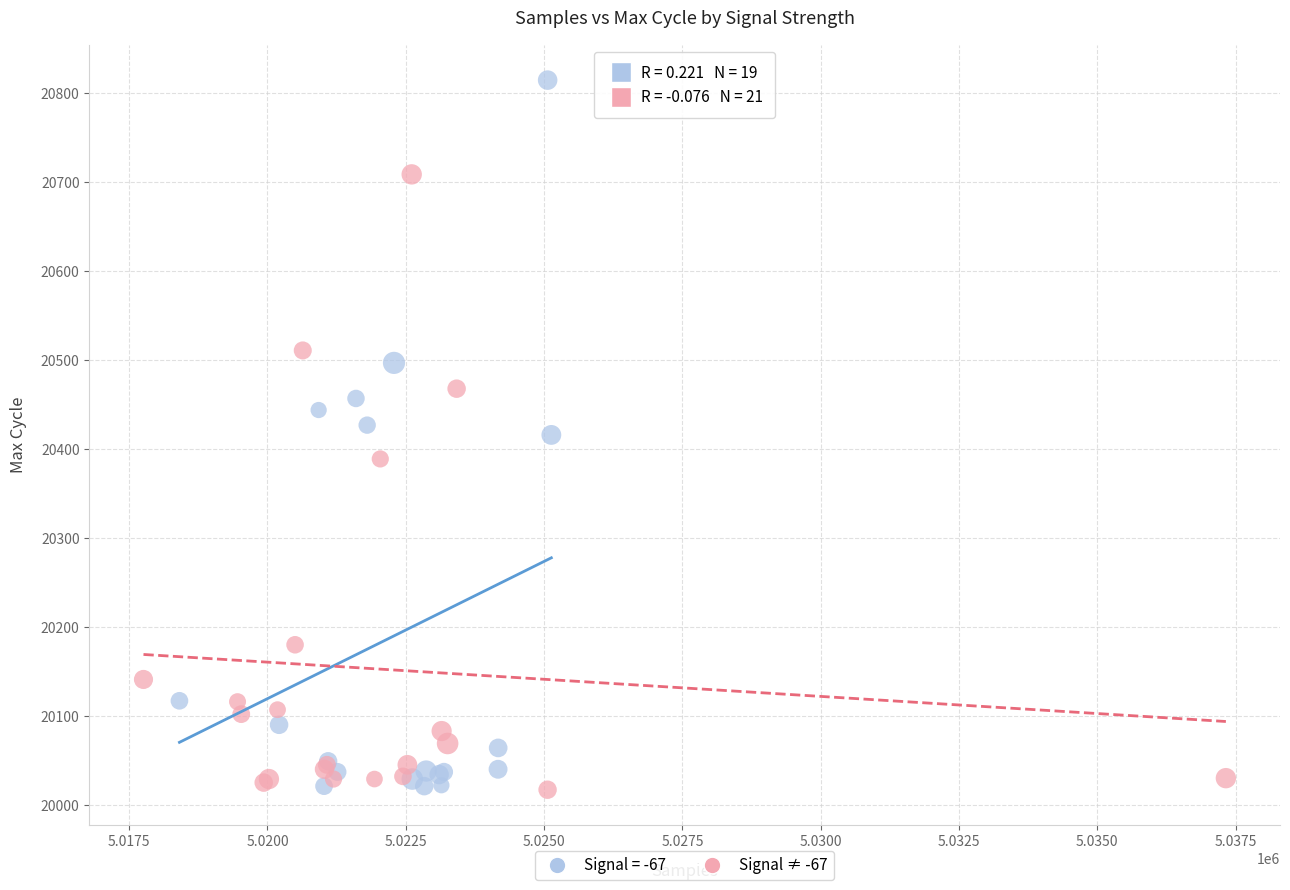

Which series has the widest spread of Y values?

Signal = -67